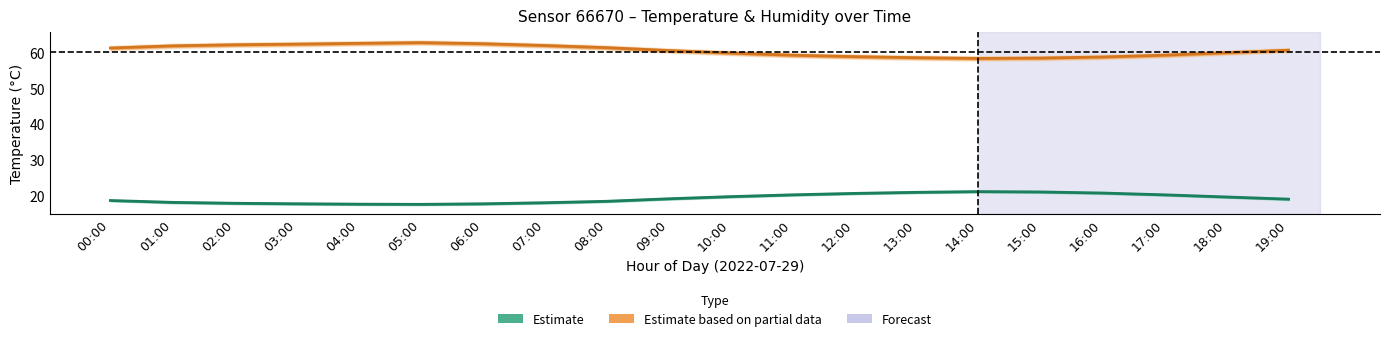

At 09:00, list the series in order from largest to smallest.

Estimate based on partial data, Estimate